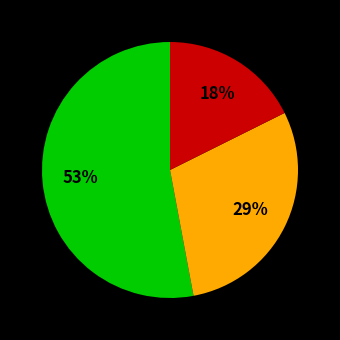

Does any single category account for the majority?

Yes